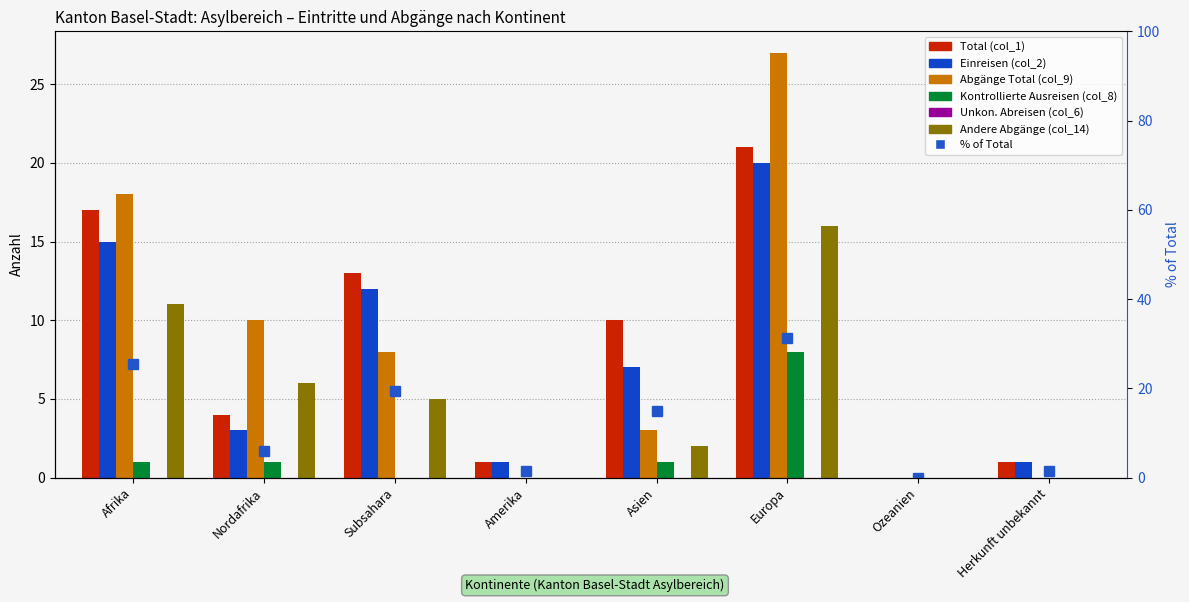

Between Nordafrika and Ozeanien, which is larger?

Nordafrika